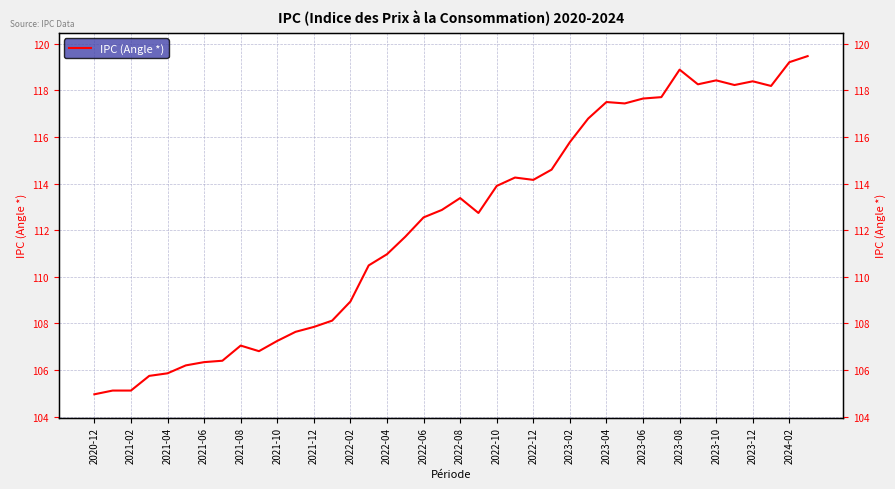

How many points are lower than both their immediate neighbors (excluding endpoints)?

7